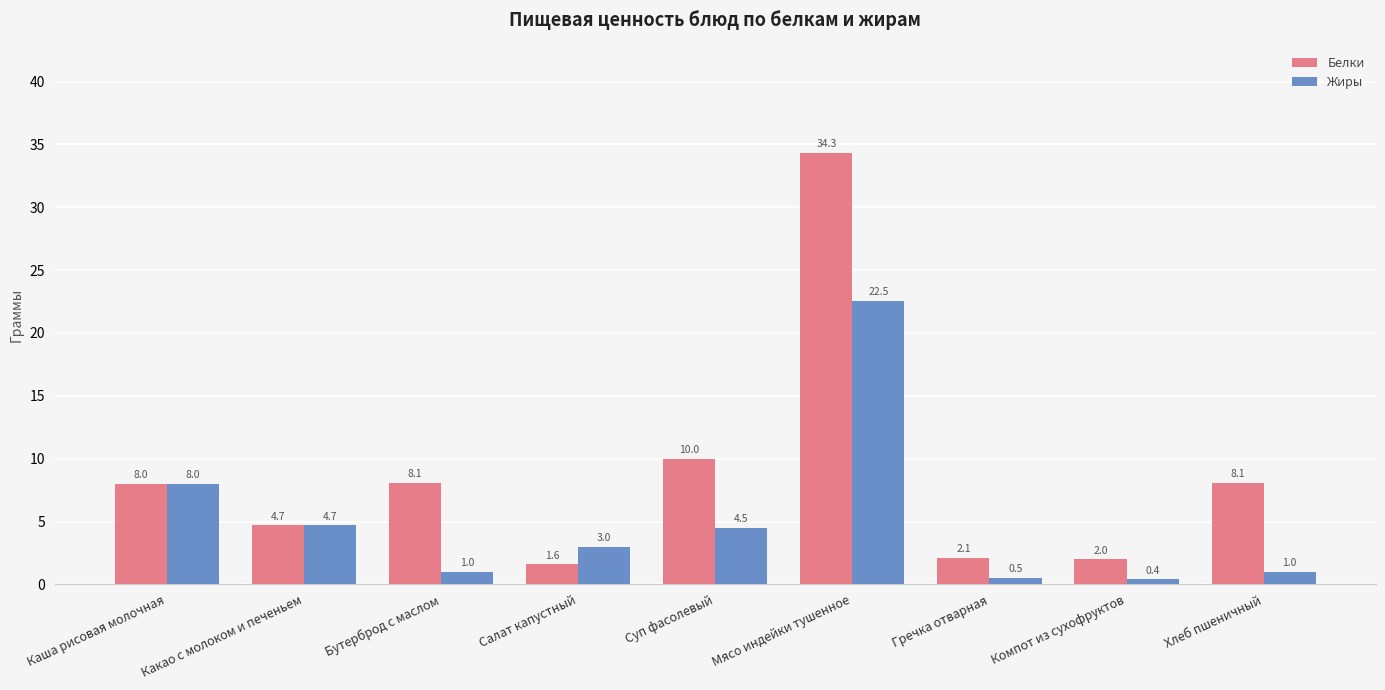

Are the bars grouped side by side (vs. stacked)?

Yes